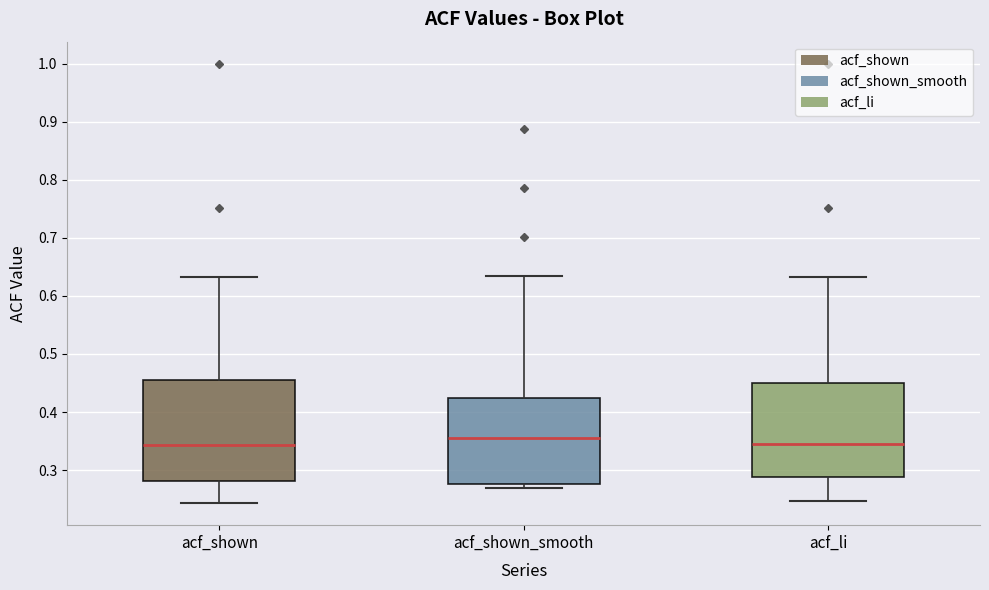

Reading left to right, read every box against the y-axis: the position of its median line, the range the box covers, and the ends of its whiskers. The values are not printed on the chart, so give them approximately, as read against the axis.

acf_shown: median 0.34, box 0.28 to 0.45, whiskers 0.24 to 0.63
acf_shown_smooth: median 0.36, box 0.28 to 0.42, whiskers 0.27 to 0.63
acf_li: median 0.34, box 0.29 to 0.45, whiskers 0.25 to 0.63